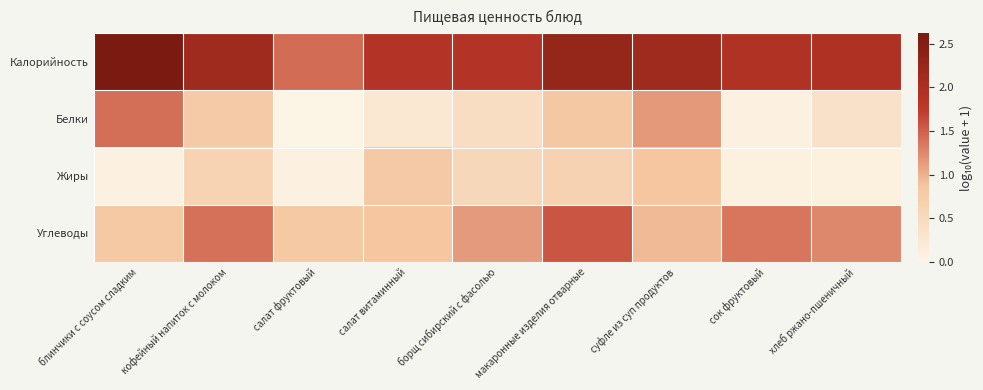

Which series has the largest range (max minus min)?

Белки